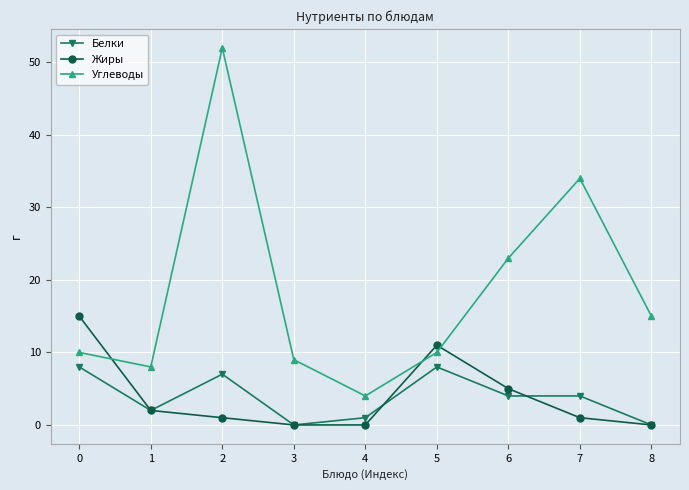

The Жиры series shows 1 at 7. True or false?

True